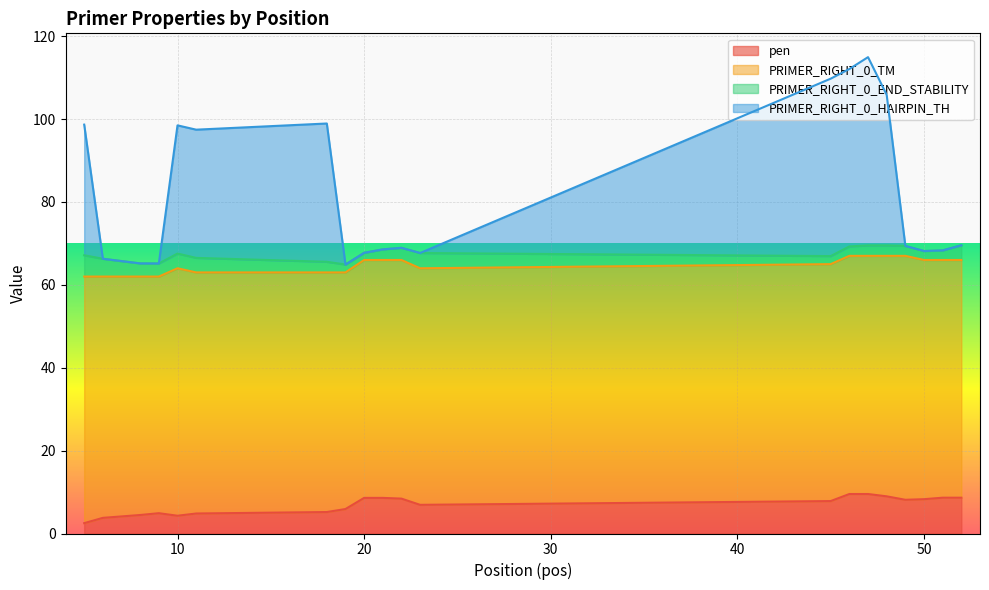

Does the chart display data point markers on the line(s)?

No